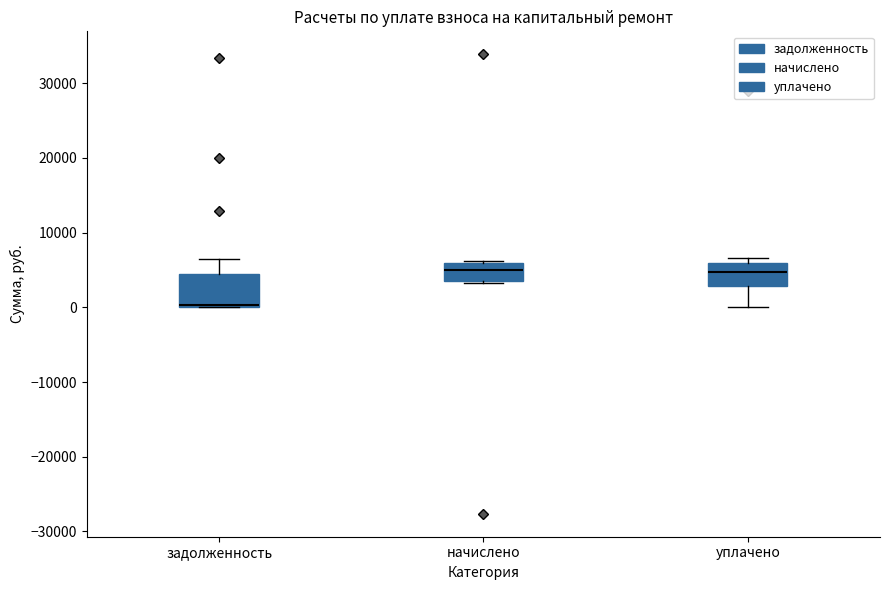

Reading left to right, read every box against the y-axis: the position of its median line, the range the box covers, and the ends of its whiskers. The values are not printed on the chart, so give them approximately, as read against the axis.

задолженность: median 0 (just above the box's lower edge), box 0 to 4000, whiskers 0 to 6000
начислено: median 5000, box 4000 to 6000, whiskers 3000 to 6000
уплачено: median 5000, box 3000 to 6000, whiskers 0 to 7000